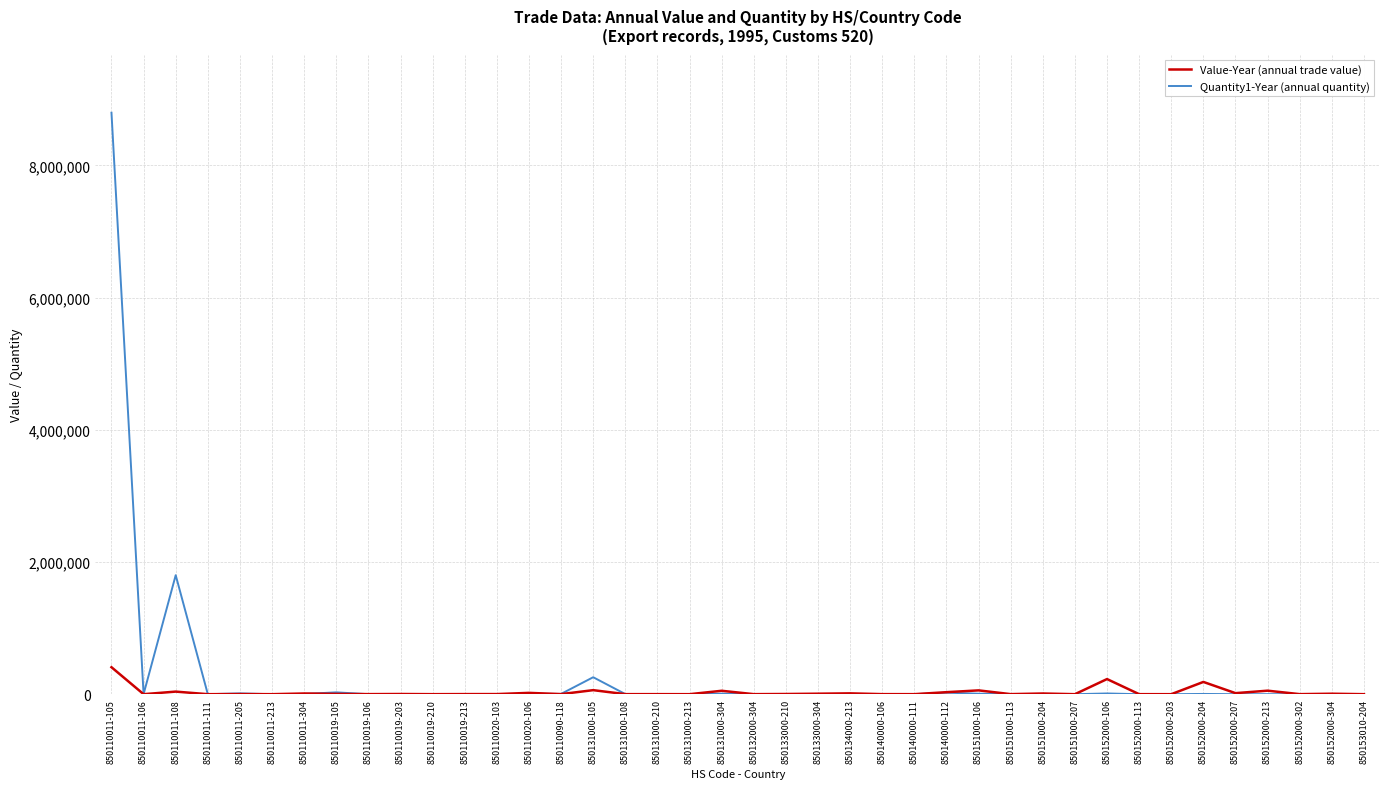

At which category is the sum across all series the highest?

850110011-105